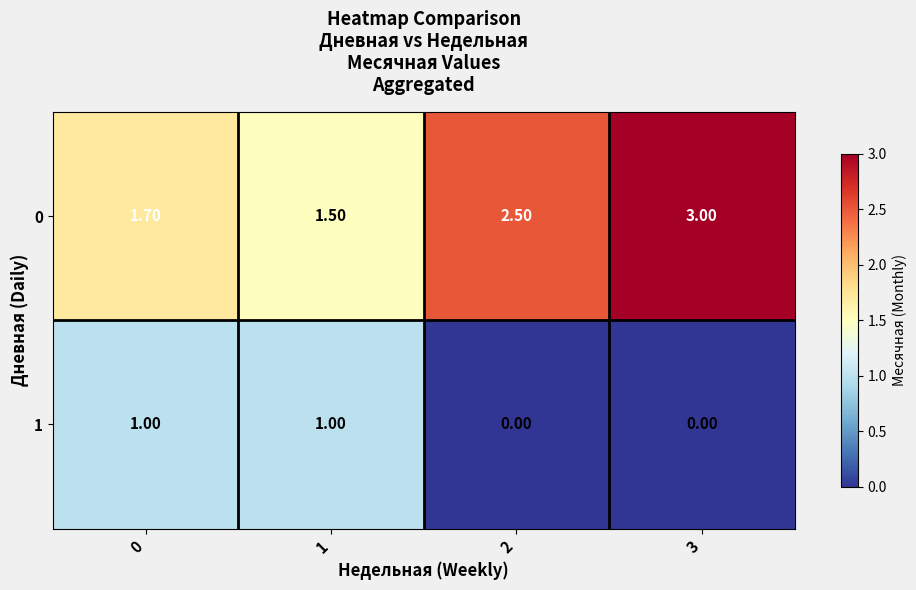

What is the average value of the 1 series?

0.5